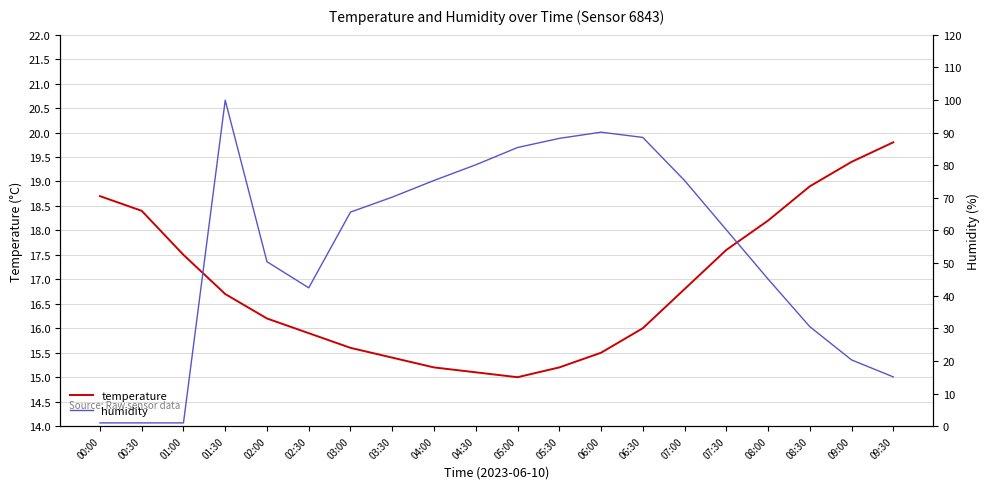

Is the value of temperature at 07:00 greater than the value of humidity at 04:30?

No